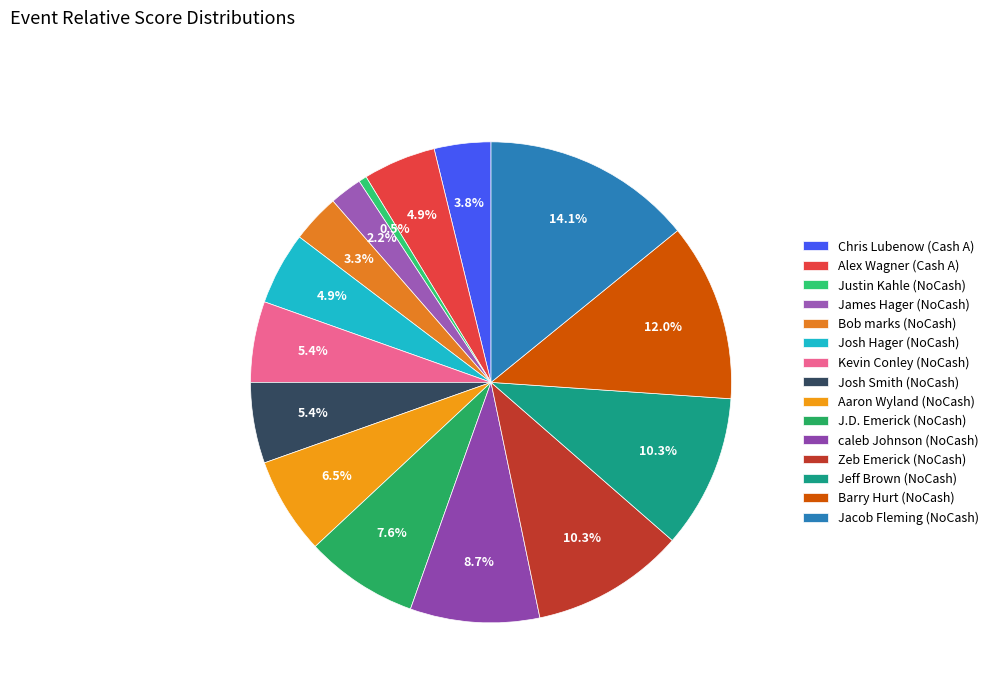

Approximately how many times larger is the value at James Hager (NoCash) compared to J.D. Emerick (NoCash)?

0.3